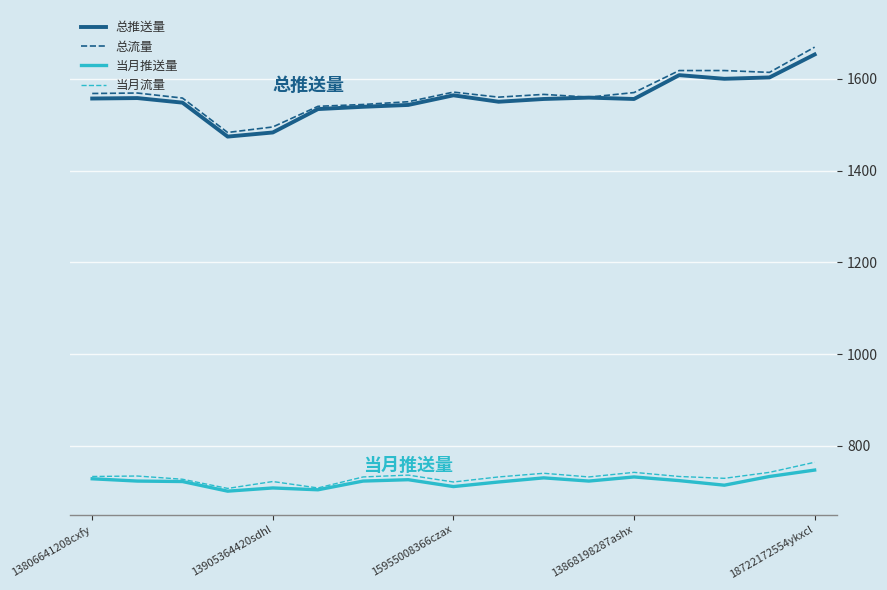

What is the greatest value displayed?

1669